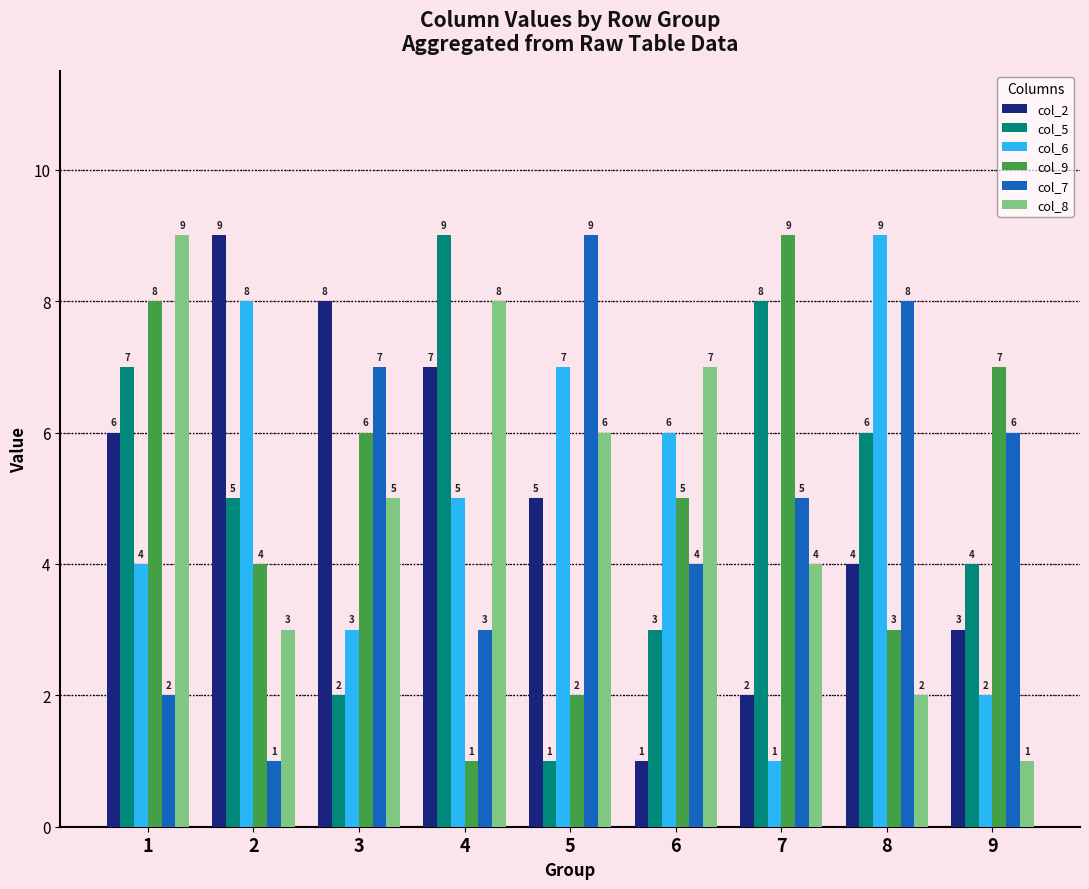

Rank the categories by col_6 value from lowest to highest.

7, 9, 3, 1, 4, 6, 5, 2, 8